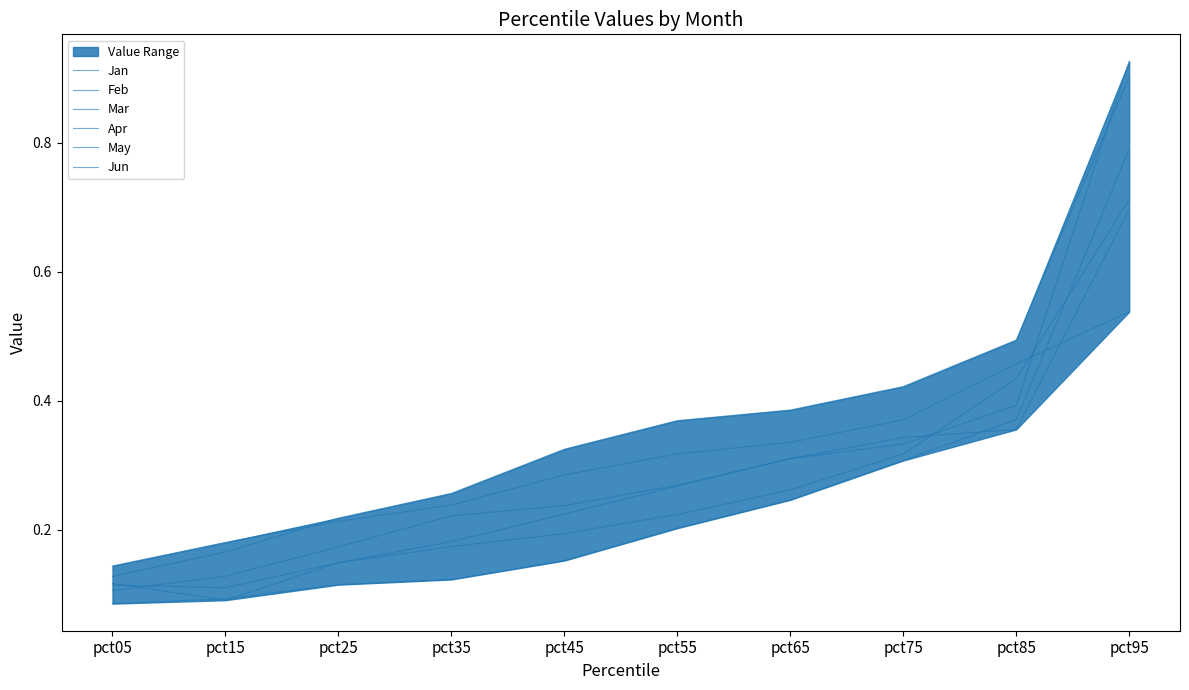

Does the chart display data point markers on the line(s)?

No